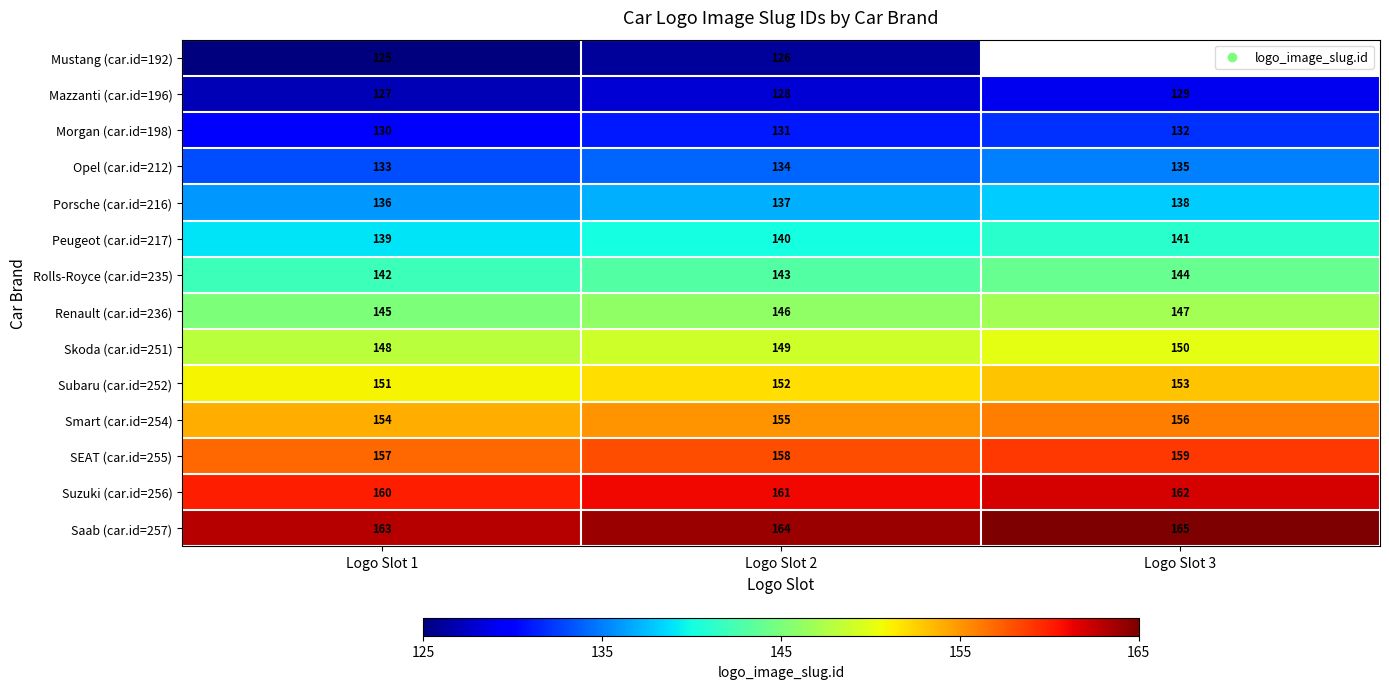

What is the sum of the Subaru (car.id=252) values at Logo Slot 2 and Logo Slot 3?

305.0